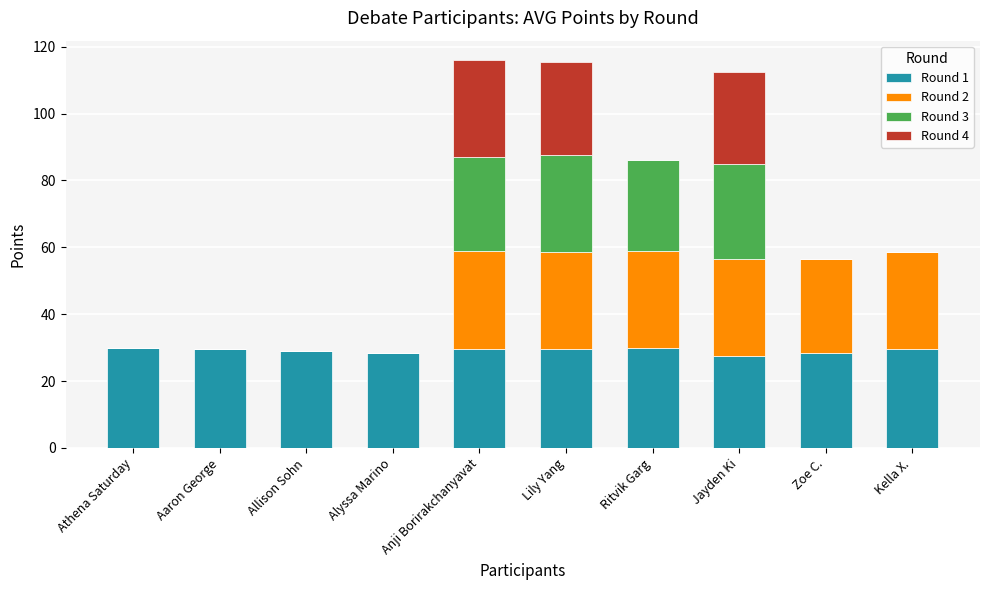

What is the total value across all series at Zoe C.?

56.5